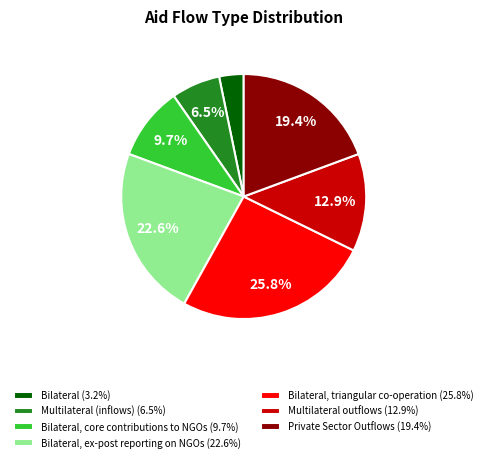

Is Multilateral outflows (12.9%) the majority of the pie?

No